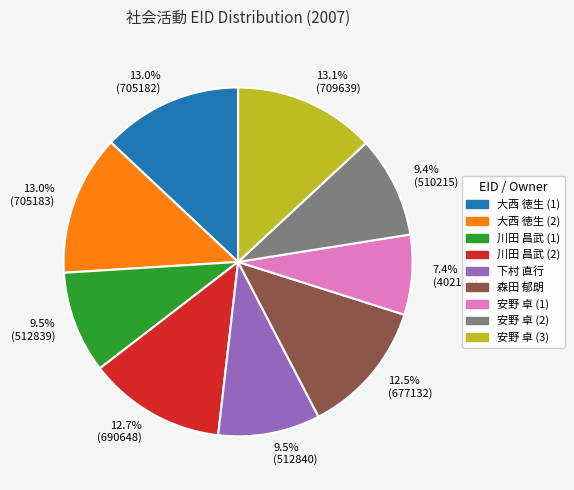

Which category has the smallest portion of the pie?

安野 卓 (1)